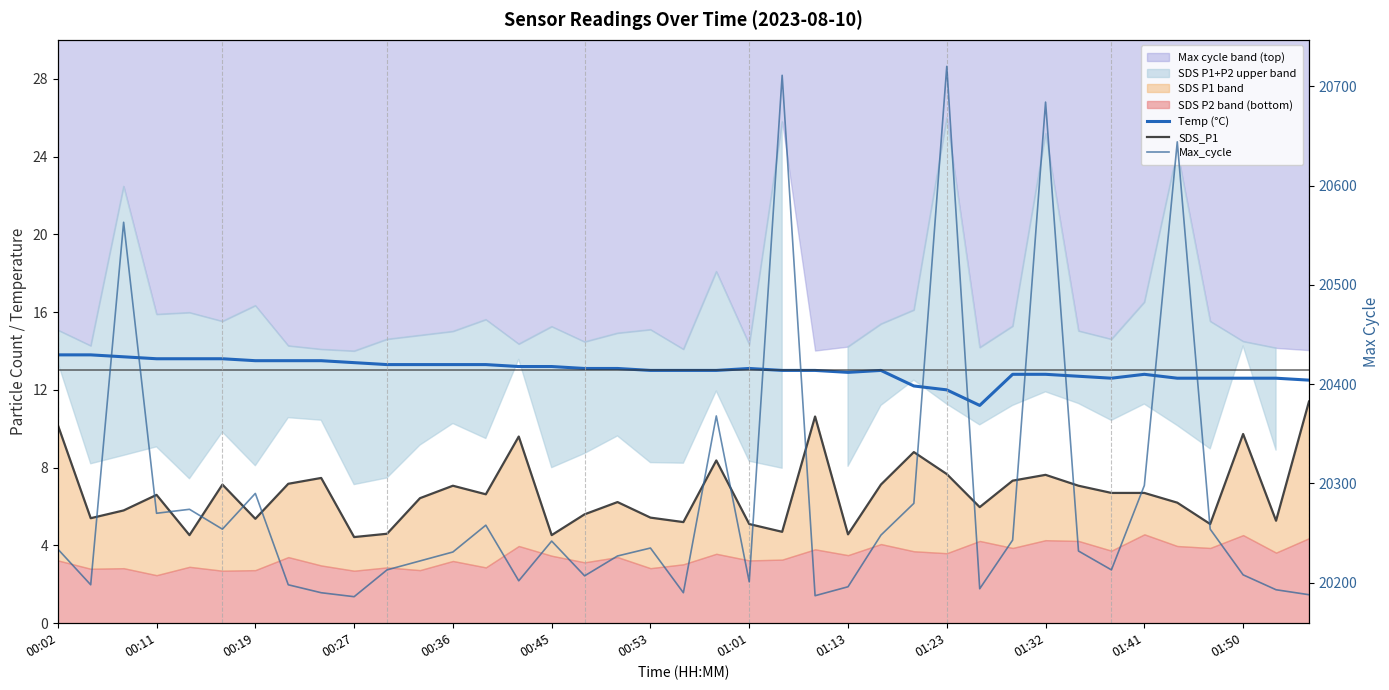

The value of Temp (°C) at 31 is 12.7. True or false?

True